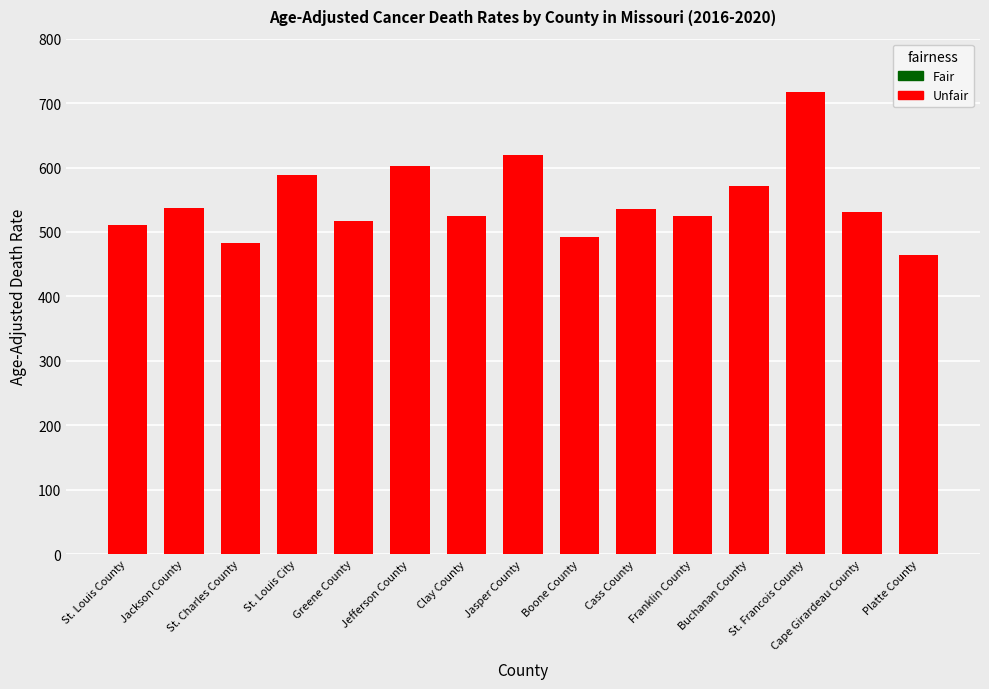

How many bars are there in total?

15